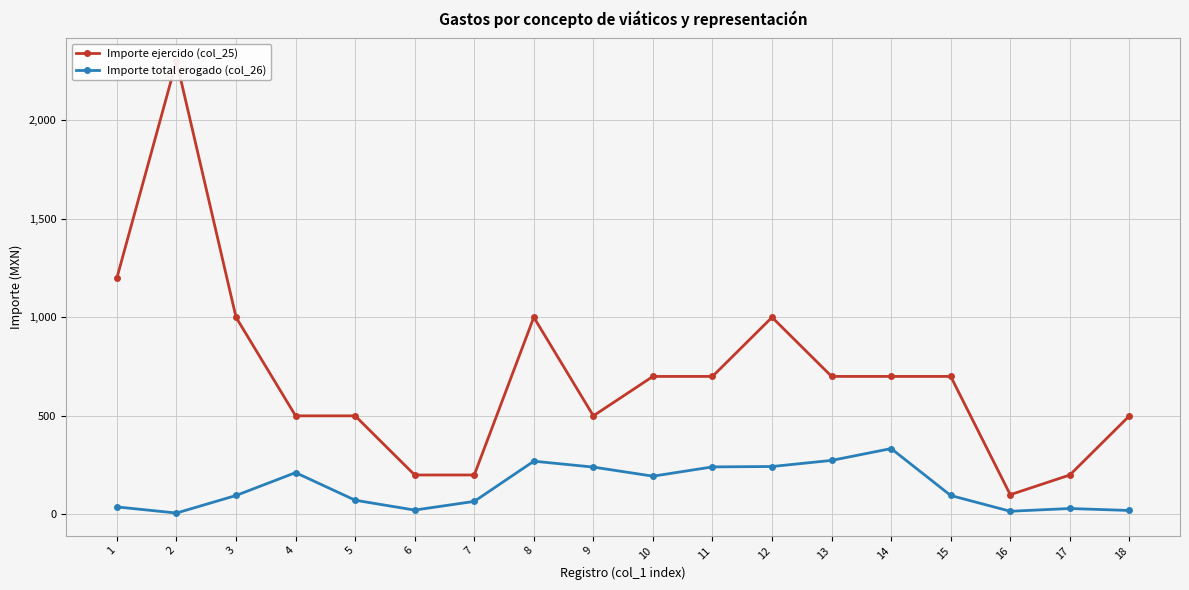

At which category does Importe total erogado (col_26) reach its first local valley?

2